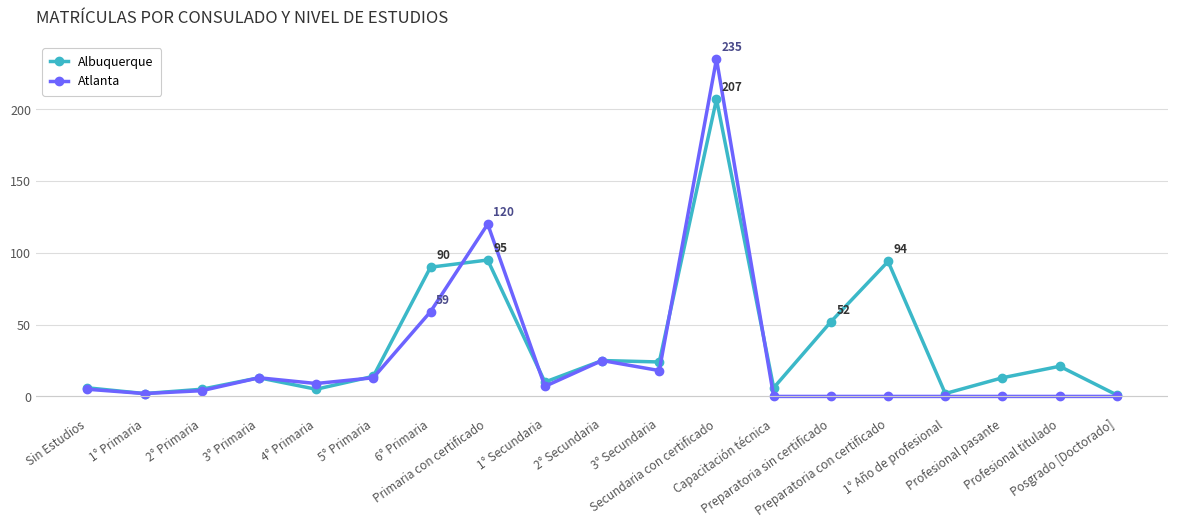

Which series has the widest spread of values?

Atlanta